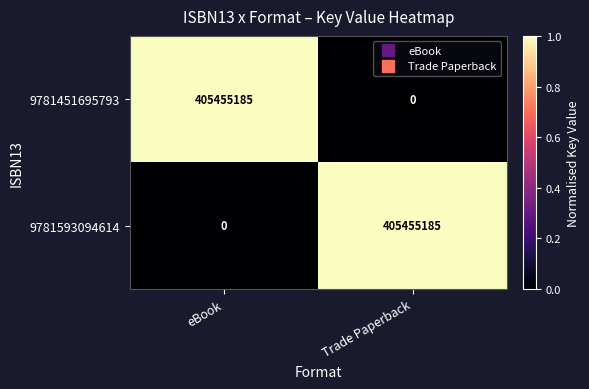

True or false: 9781593094614 has a value of 0 at eBook.

True